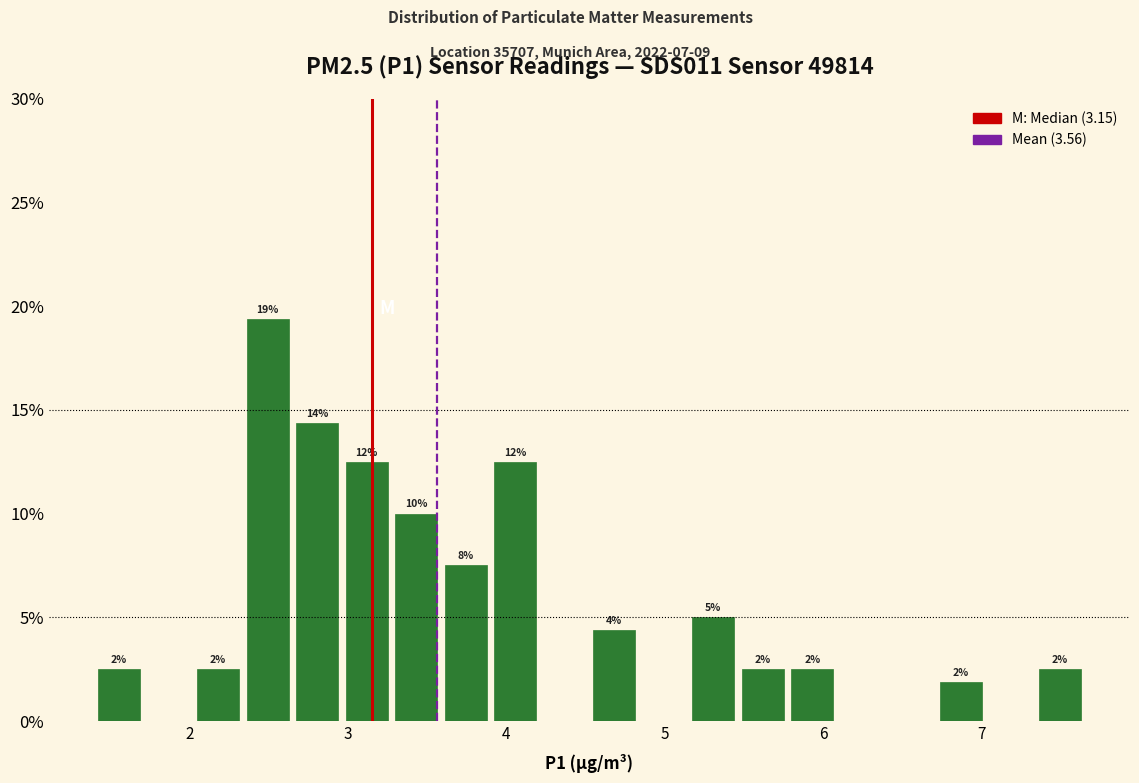

Read against the x-axis, roughly where is the centre of the tallest bar?

2.5